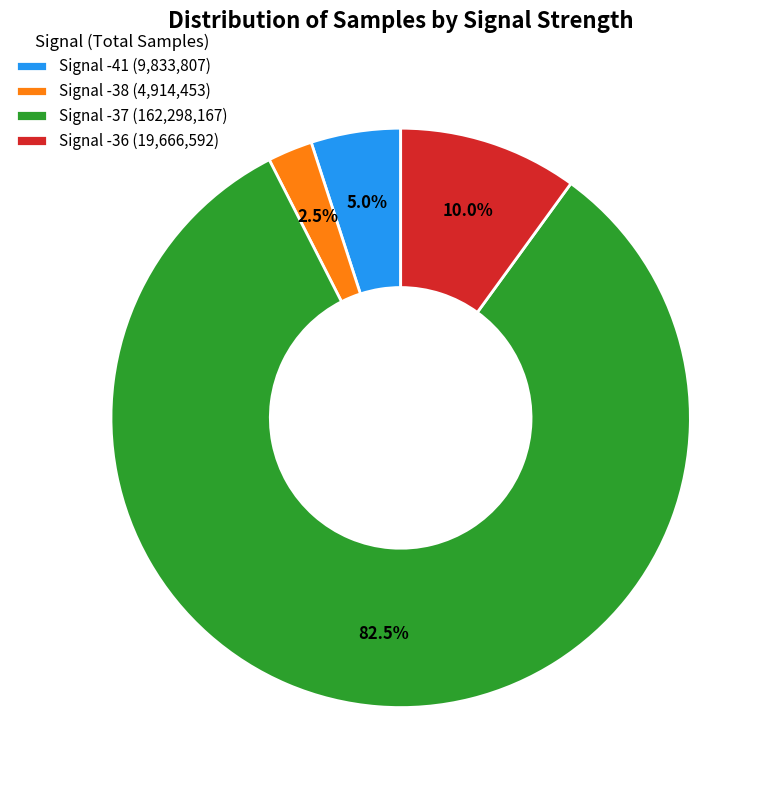

How many segments does this pie chart have?

4